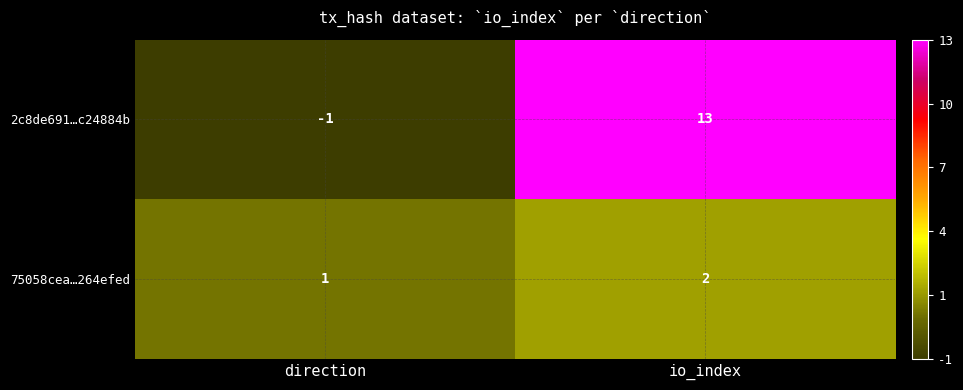

Which series has the largest total across all categories?

2c8de691…c24884b